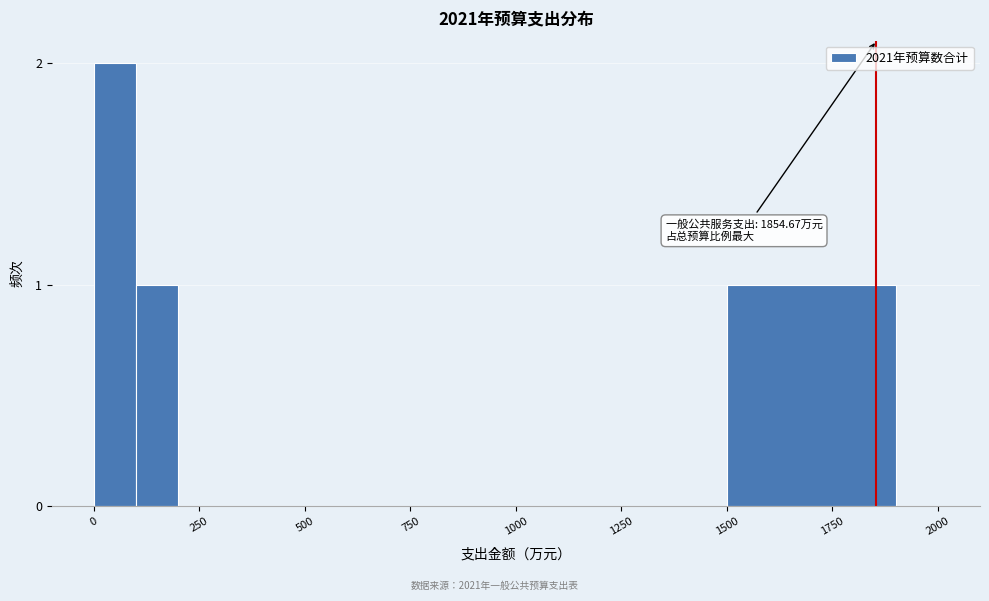

Read against the x-axis, roughly where is the centre of the tallest bar?

50